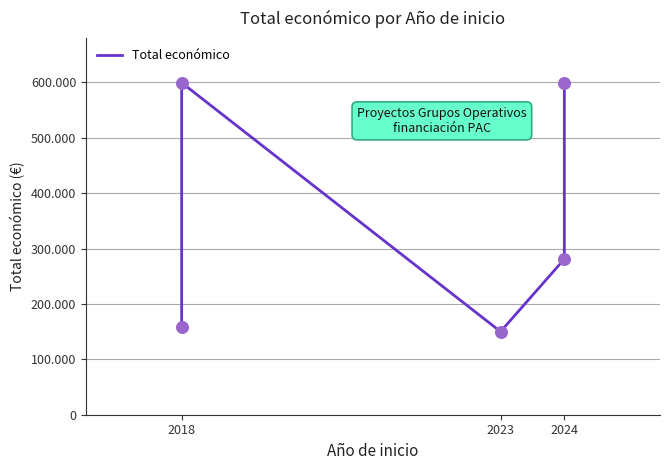

What is the change in value from 2018 to 2024?

+441634